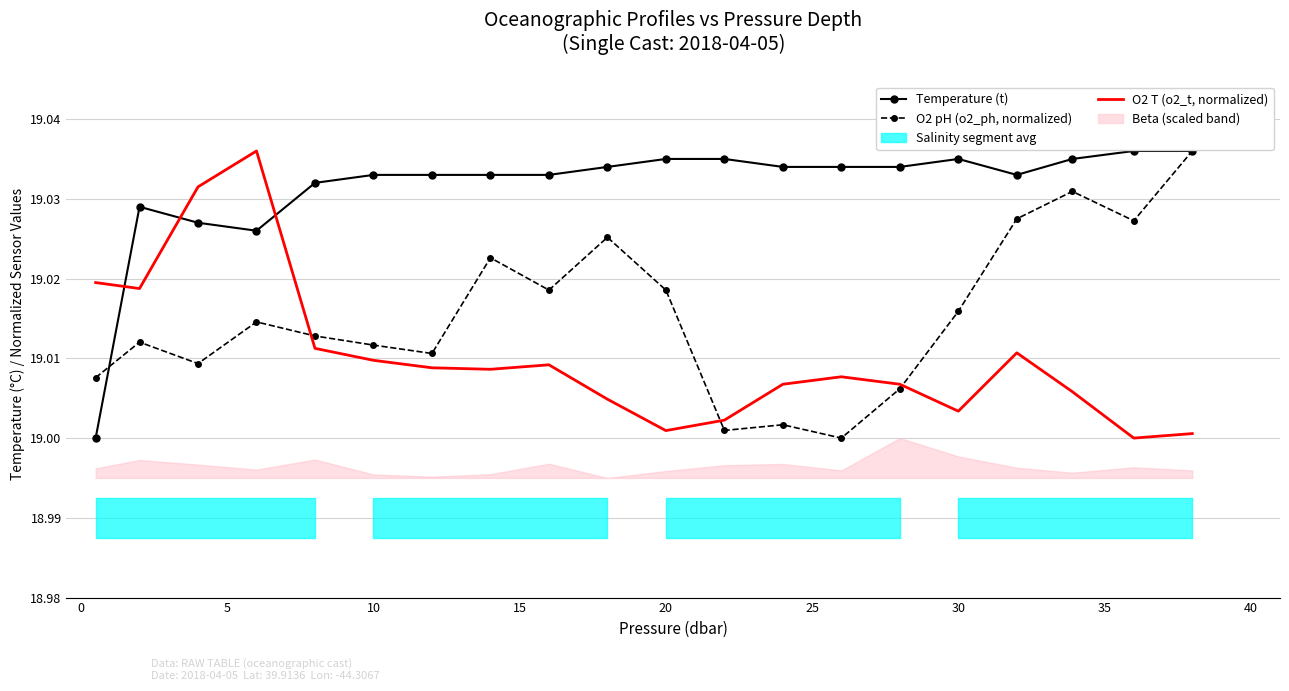

True or false: O2 T (o2_t, normalized) has more than 0 interior local peaks.

True